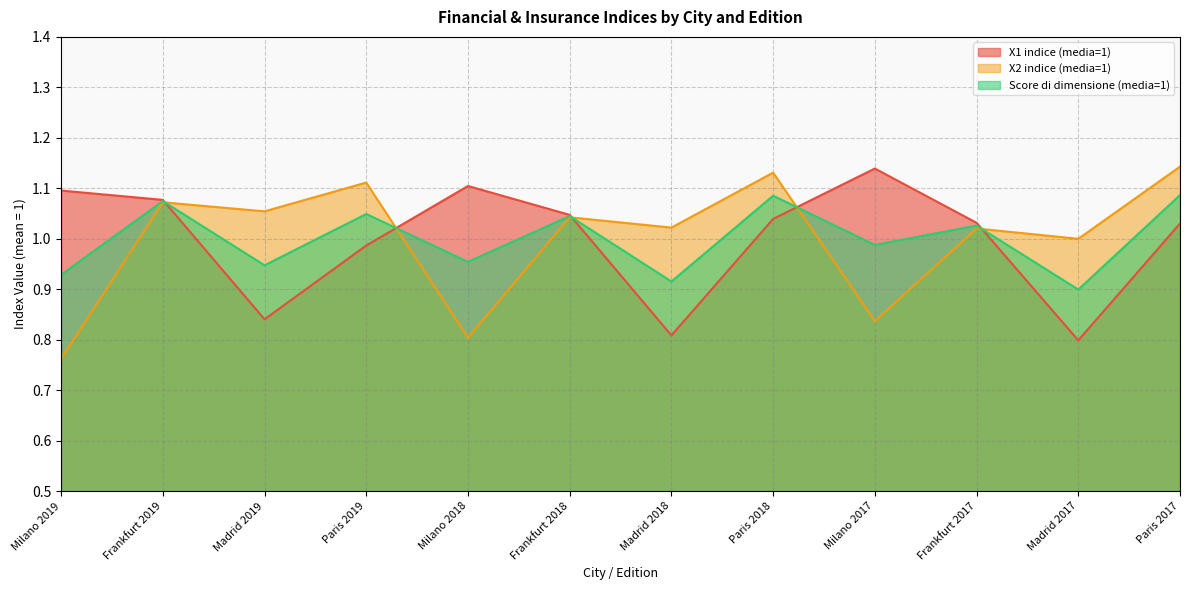

What is the label of the 5th point from the right?

Paris 2018